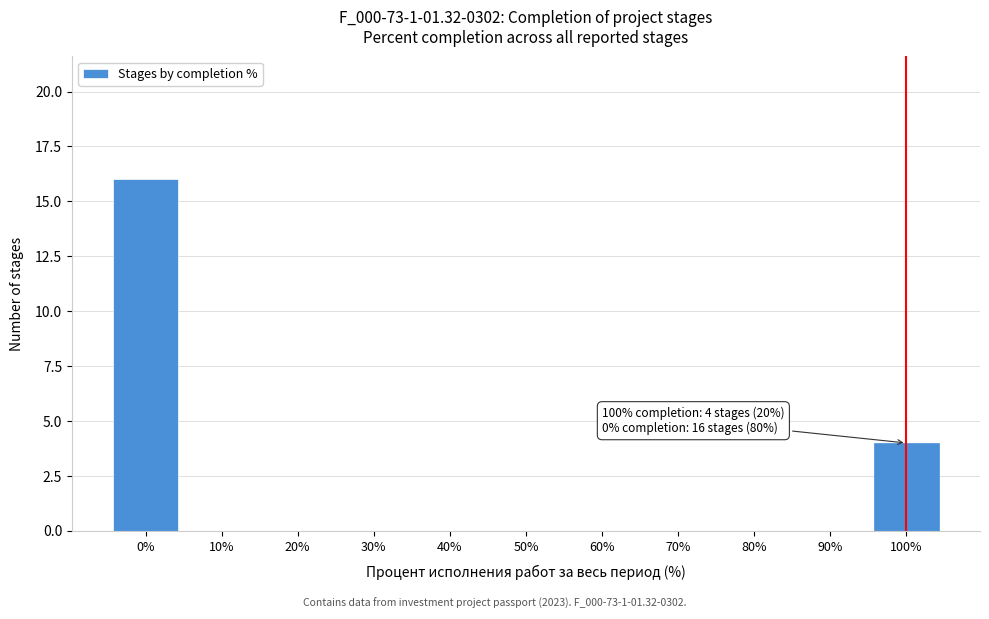

Reading right to left, what are all the values shown in this chart?

100%=4	90%=0	80%=0	70%=0	60%=0	50%=0	40%=0	30%=0	20%=0	10%=0	0%=16